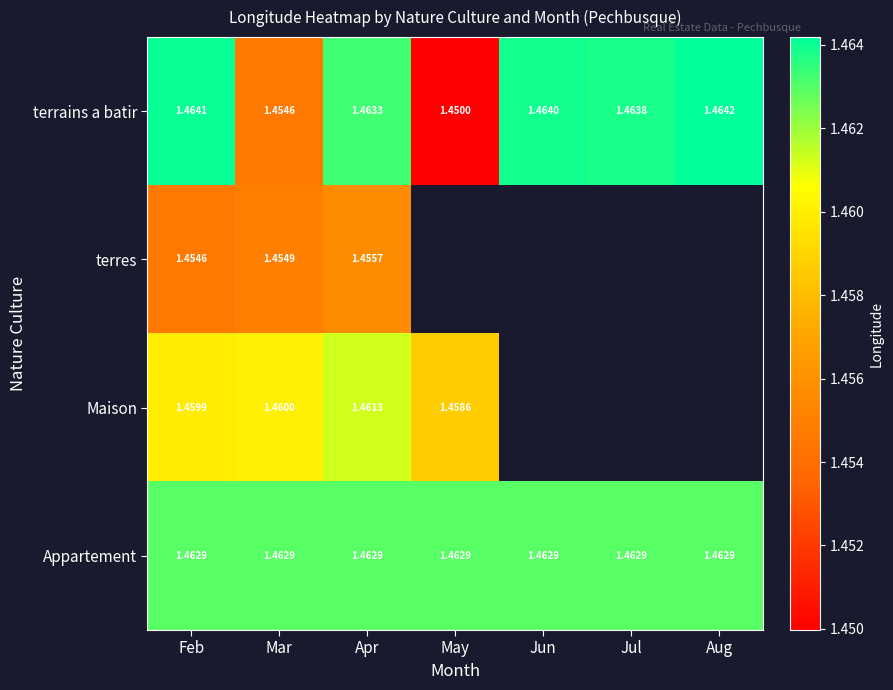

At Mar, list the series in order from smallest to largest.

terrains a batir, terres, Maison, Appartement